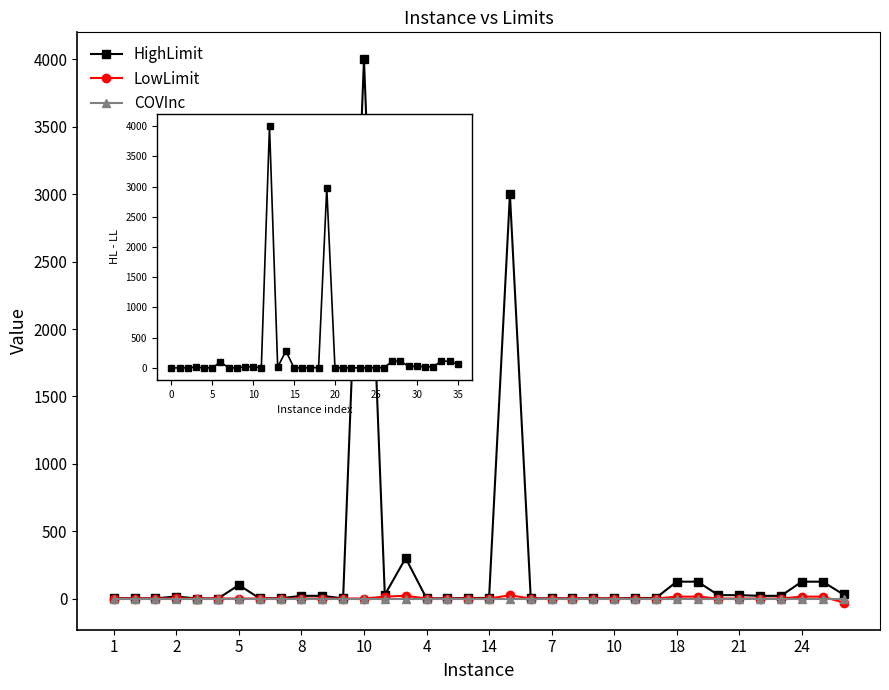

How many series are shown in this chart?

4